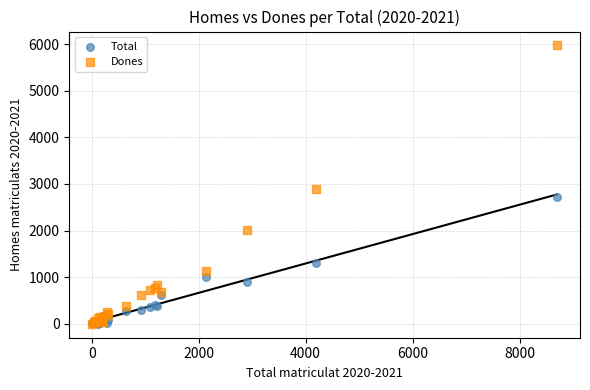

In the Dones series, what Y value is closest to 2986?

2886